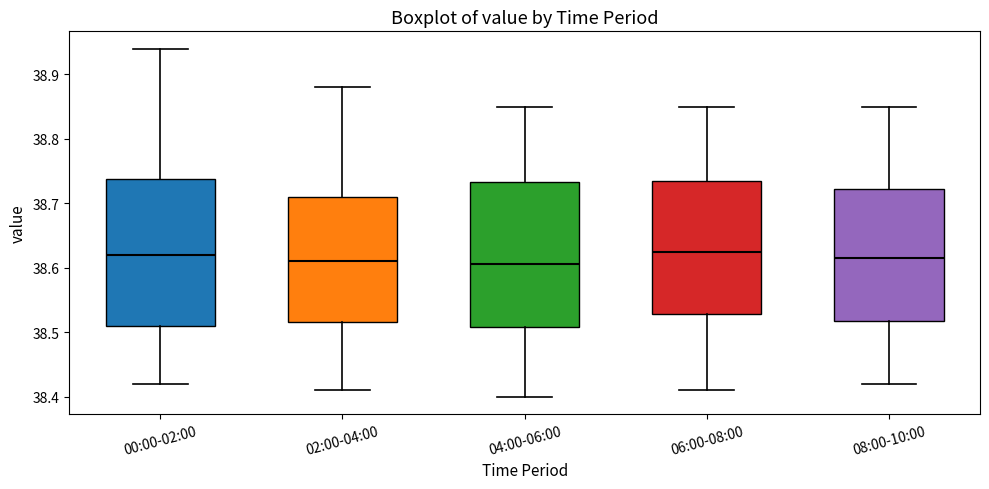

Reading left to right, transcribe this box plot: for each box, give where its median line is, the range the box spans, and where its two whiskers end, as read against the y-axis. The values are not printed on the chart, so give them approximately, as read against the axis.

00:00-02:00: median 38.62, box 38.51 to 38.74, whiskers 38.42 to 38.94
02:00-04:00: median 38.61, box 38.52 to 38.71, whiskers 38.41 to 38.88
04:00-06:00: median 38.61, box 38.51 to 38.73, whiskers 38.40 to 38.85
06:00-08:00: median 38.63, box 38.53 to 38.74, whiskers 38.41 to 38.85
08:00-10:00: median 38.62, box 38.52 to 38.72, whiskers 38.42 to 38.85